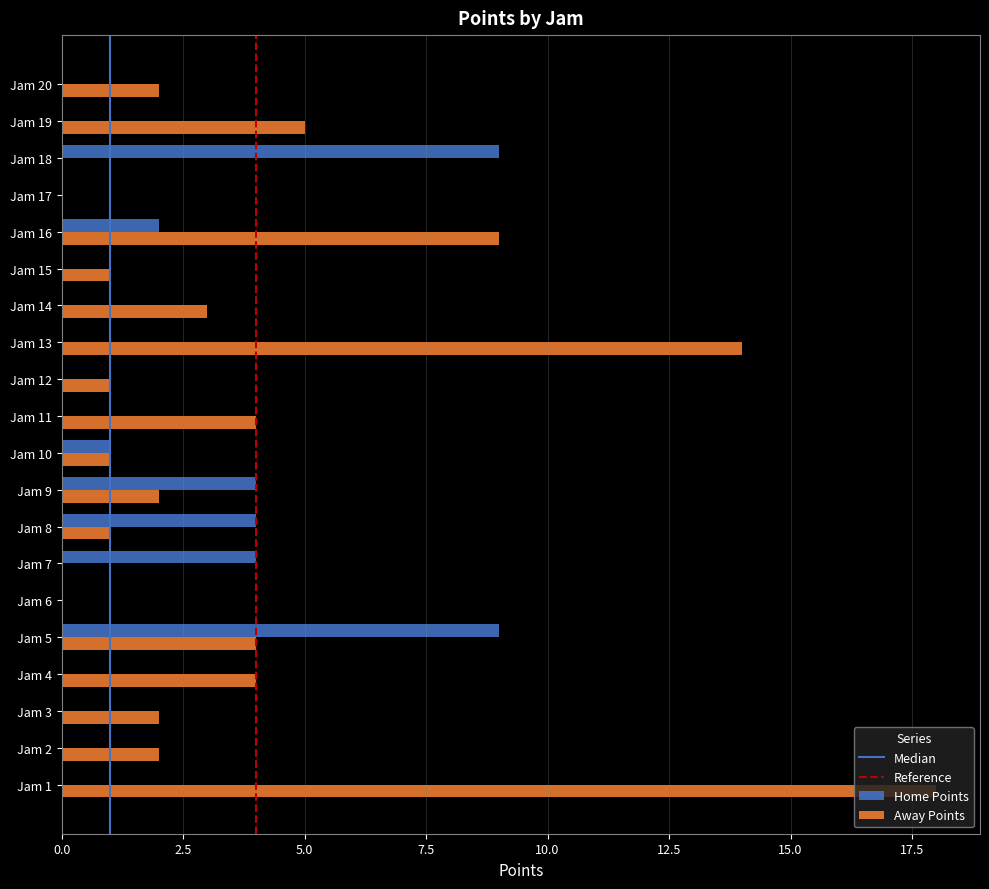

Is the value of Home Points at Jam 14 greater than the value of Away Points at Jam 14?

No